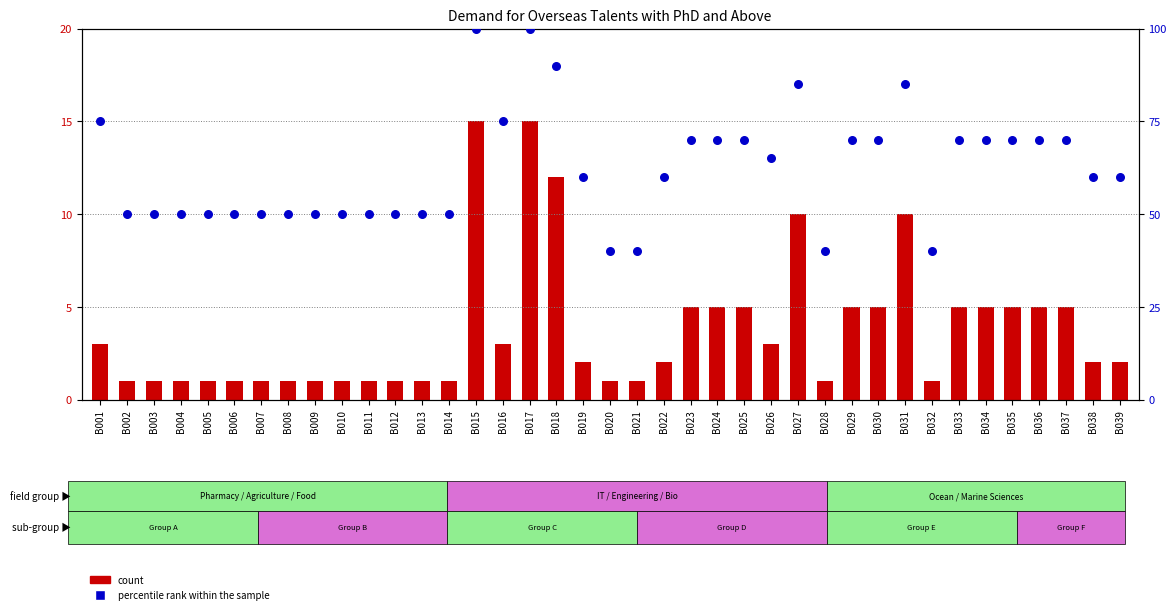

Which series has the largest total across all categories?

percentile rank within the sample